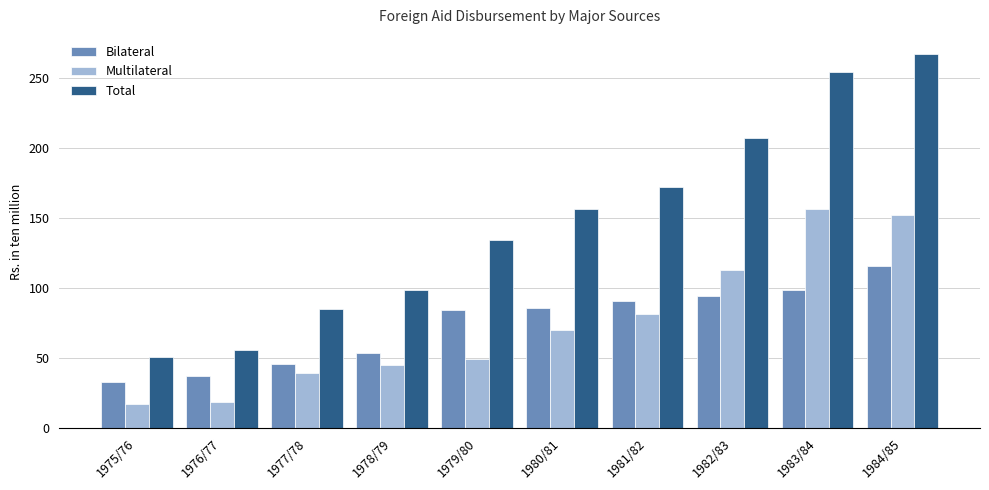

Does the chart contain stacked bars?

No